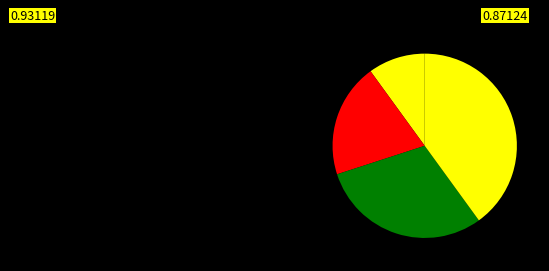

To the nearest percent, what is the average slice percentage?

25%